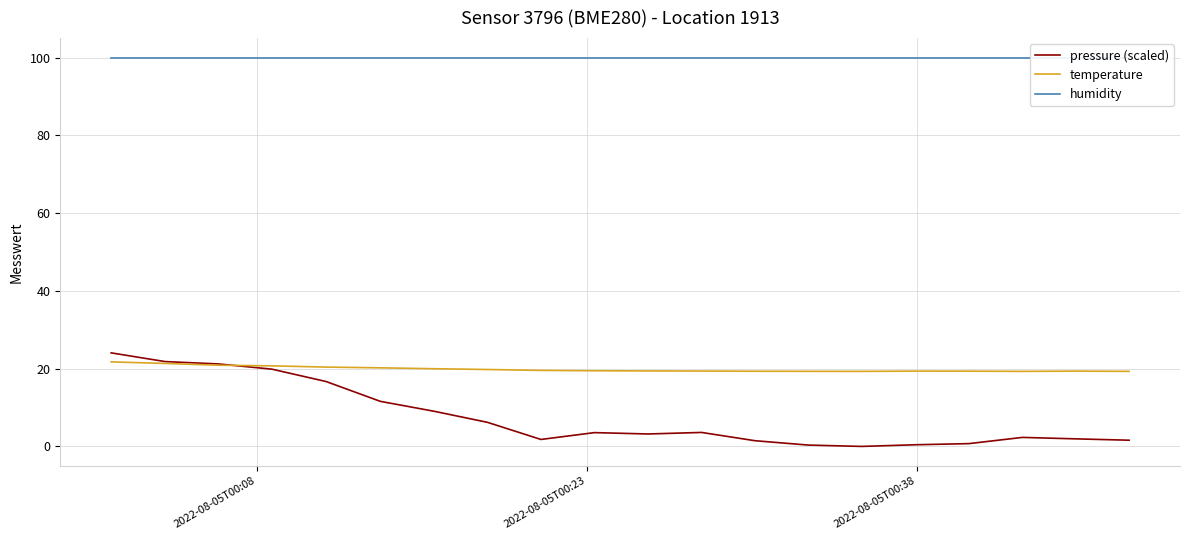

What is the minimum value for temperature?

19.3